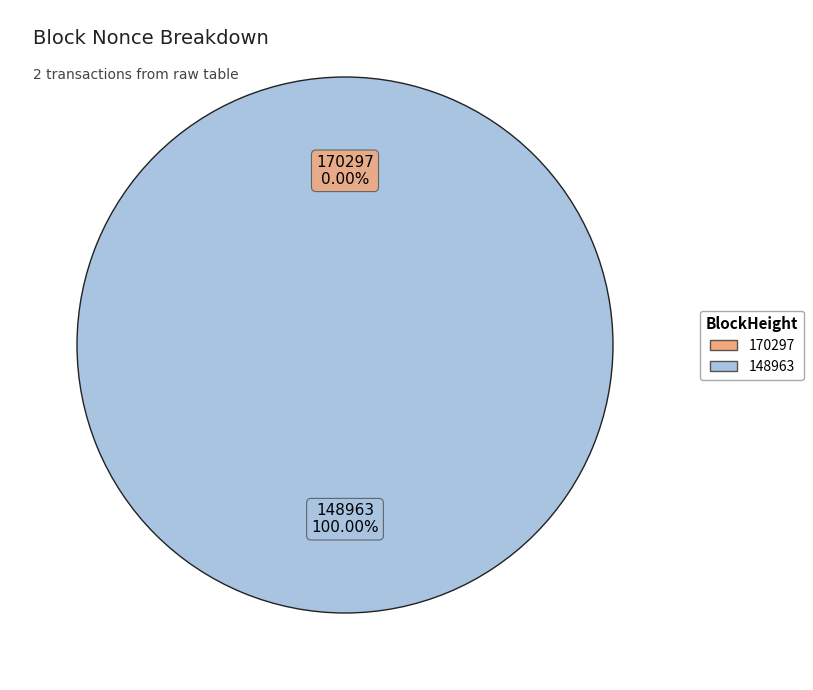

What is the majority slice?

148963